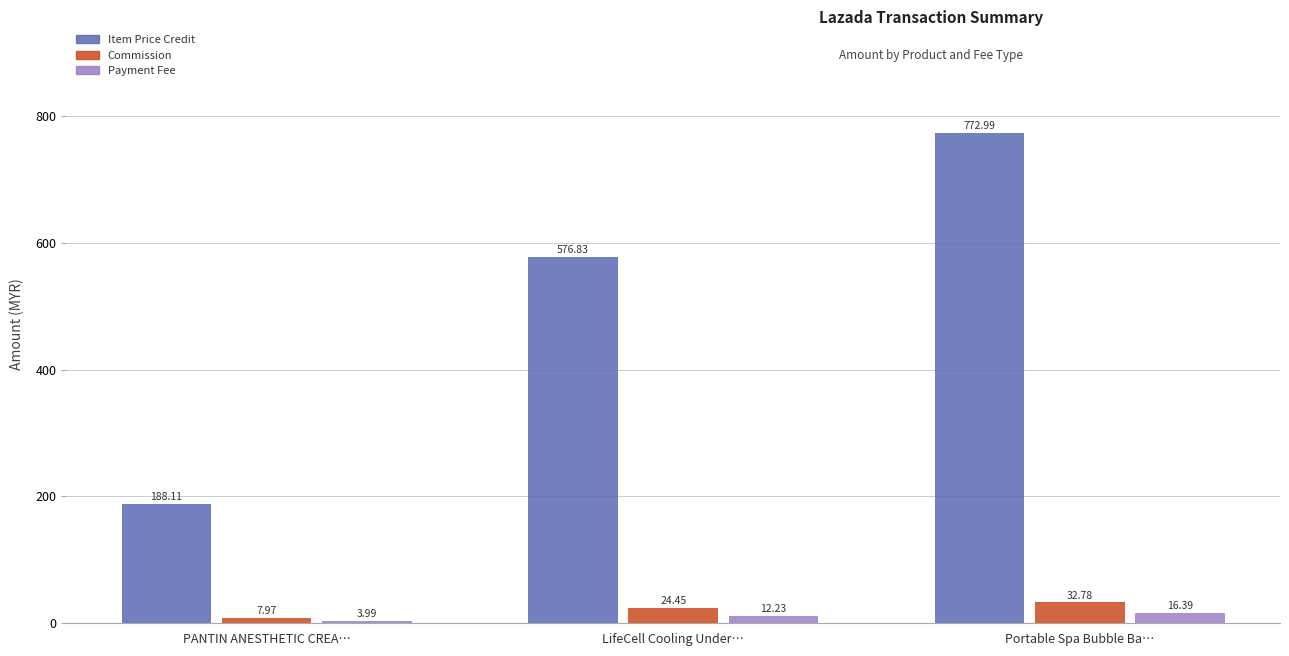

How many distinct data groups are displayed?

3